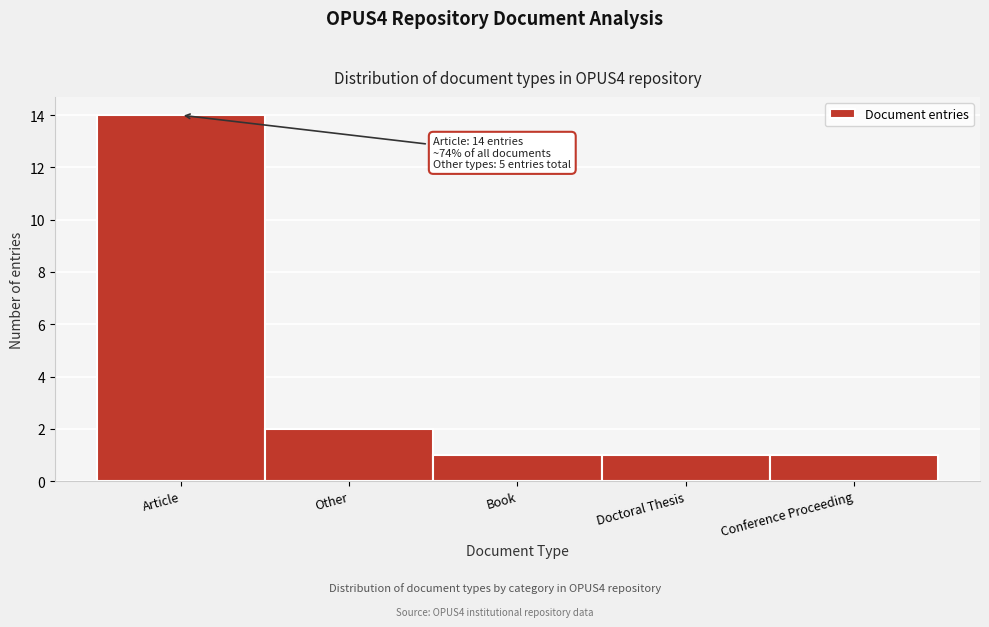

Reading right to left, extract all data points from this chart.

Conference Proceeding=1	Doctoral Thesis=1	Book=1	Other=2	Article=14